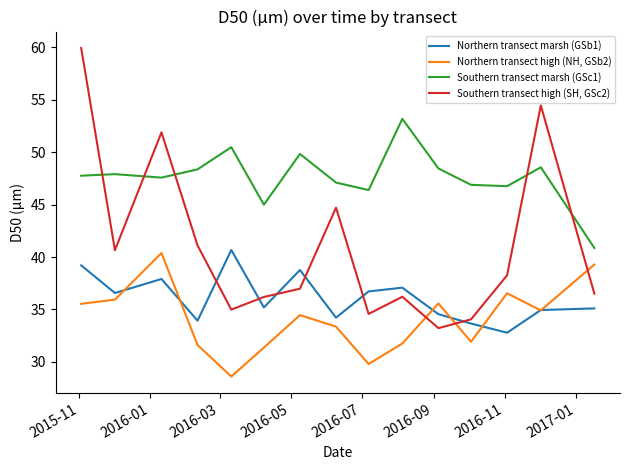

Which series has the largest total across all categories?

Southern transect marsh (GSc1)